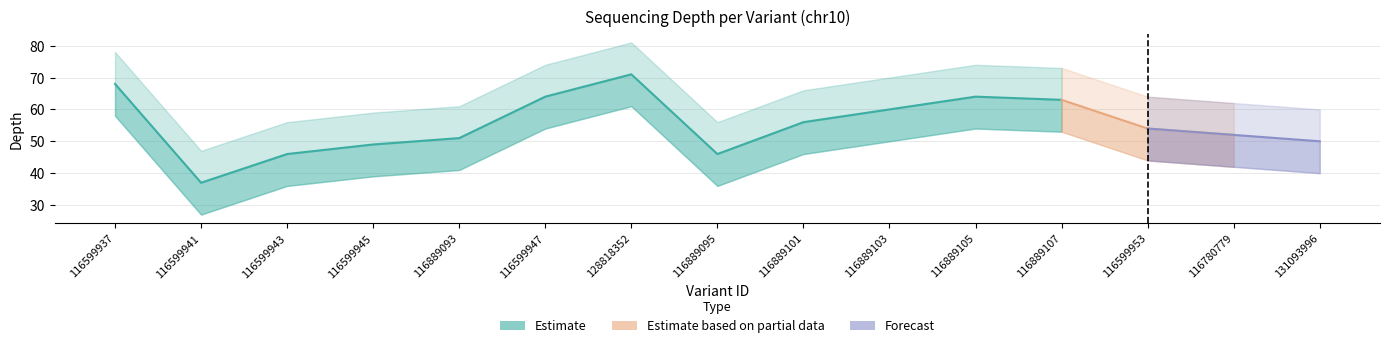

What value does the depth series have at 128818352, to the nearest 10?

70